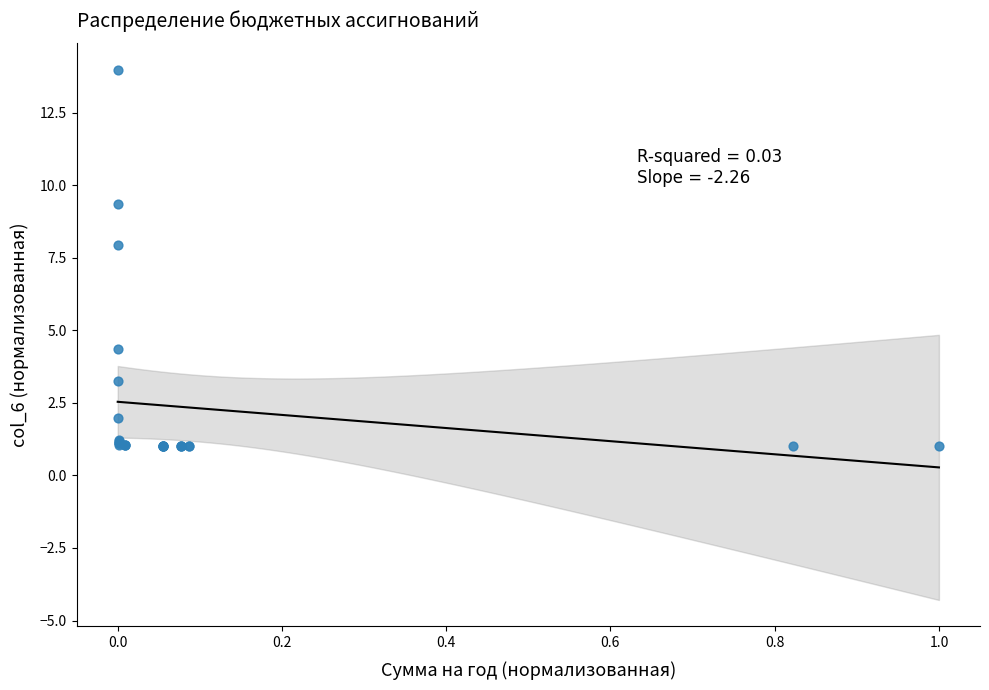

What Y value in the scatter plot is closest to 7?

7.9